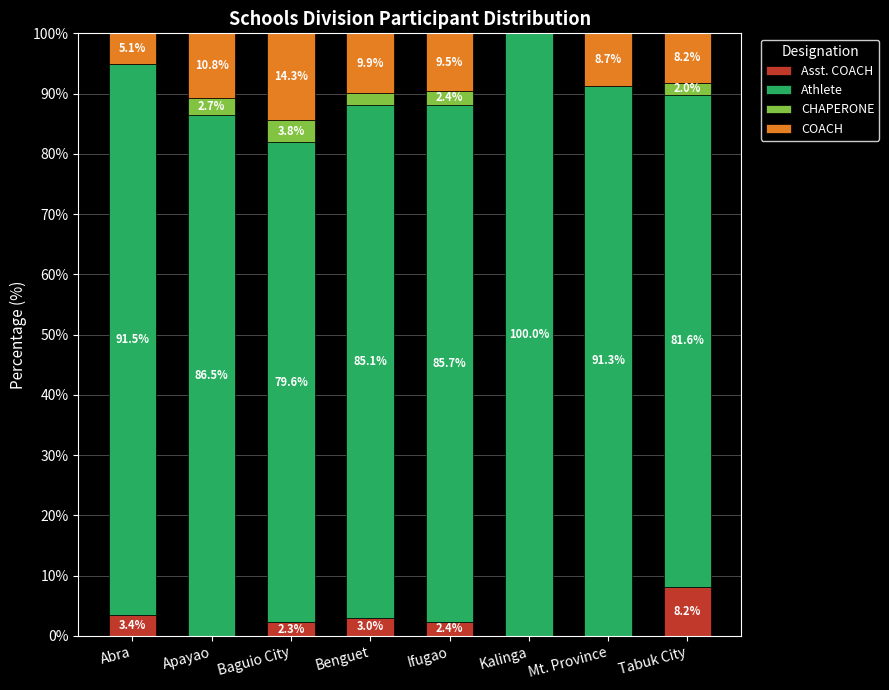

Does the chart contain stacked bars?

Yes